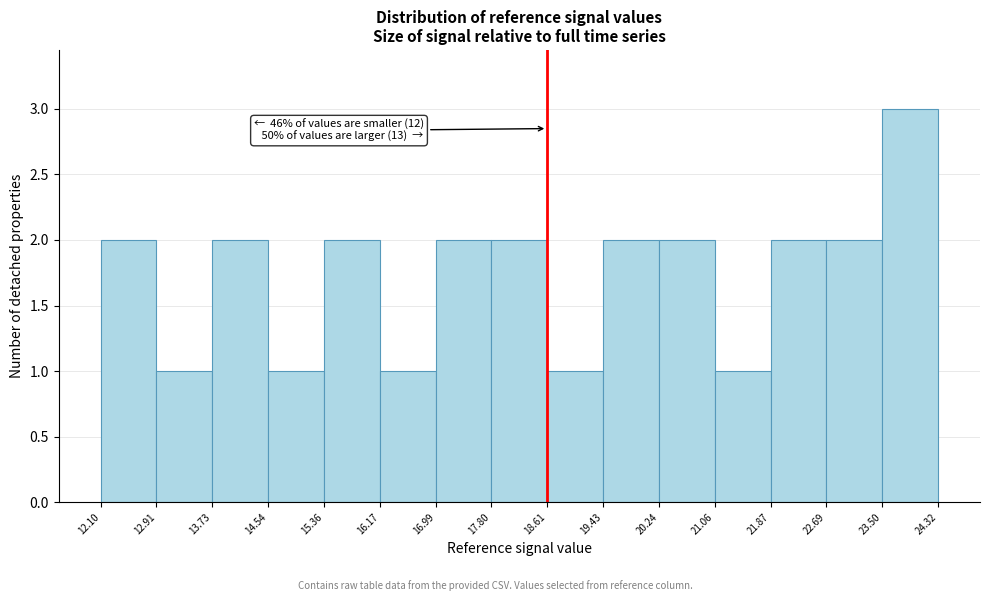

Over which range of the x-axis is the bar tallest?

23.50 to 24.32